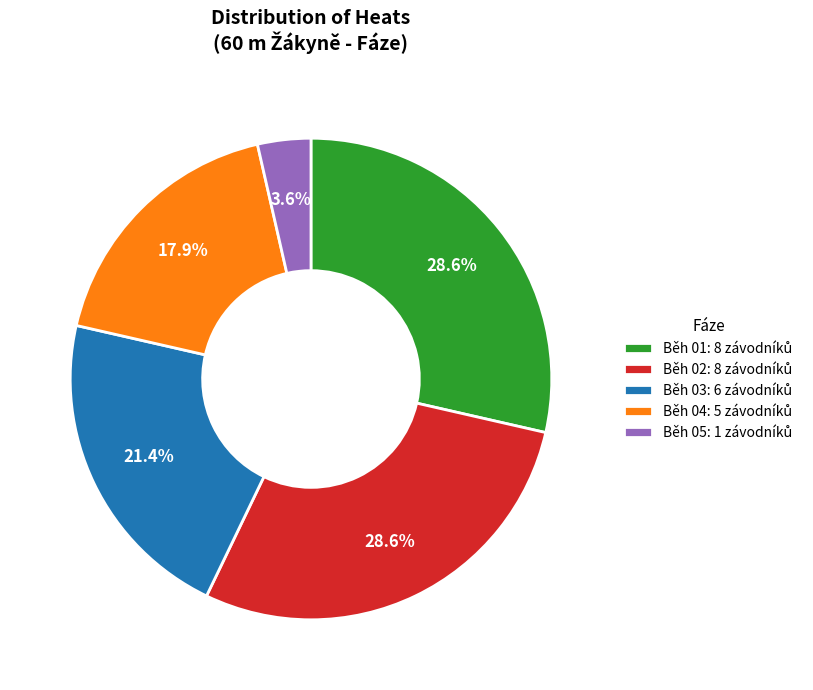

Does any single category account for the majority?

No